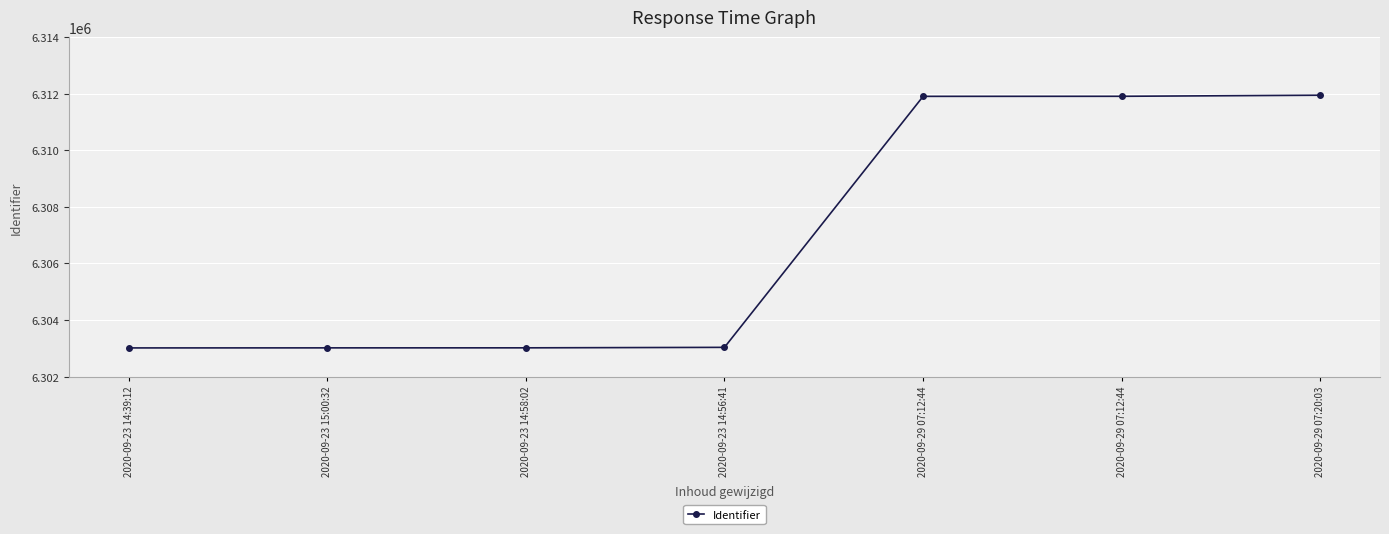

What is the sum of the values at 2020-09-23 14:56:41 and 2020-09-29 07:12:44?

12614935